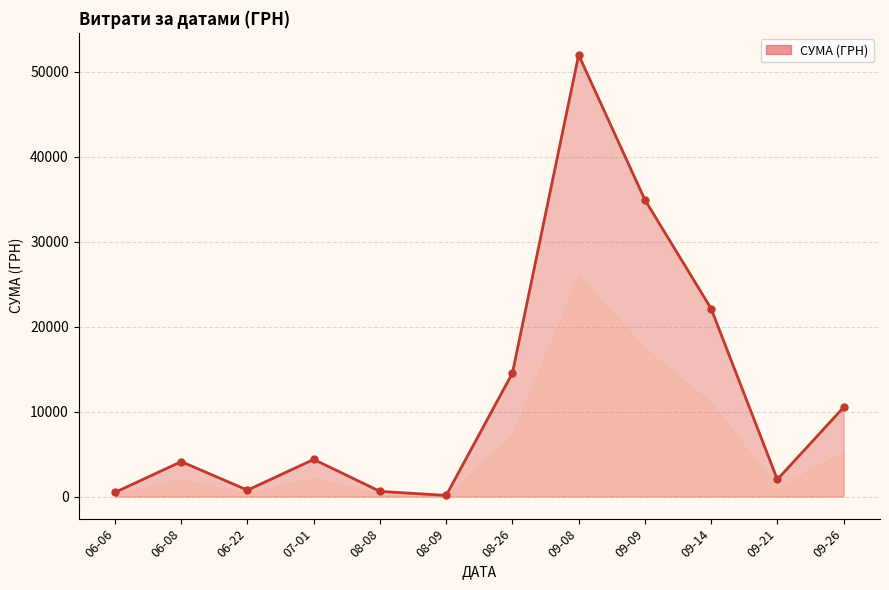

How many categories are shown in the chart?

12